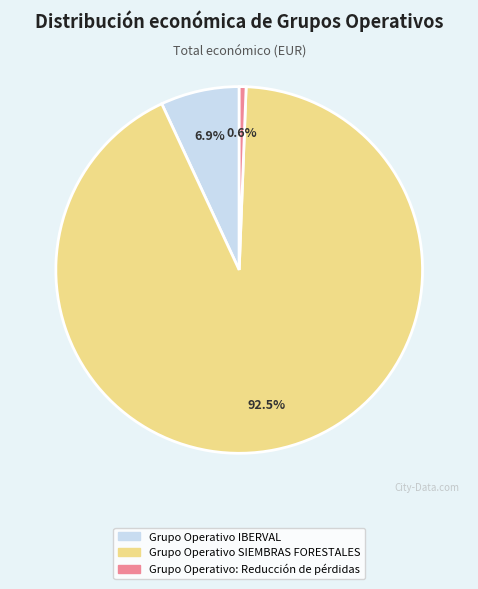

How many slices are in this pie chart?

3